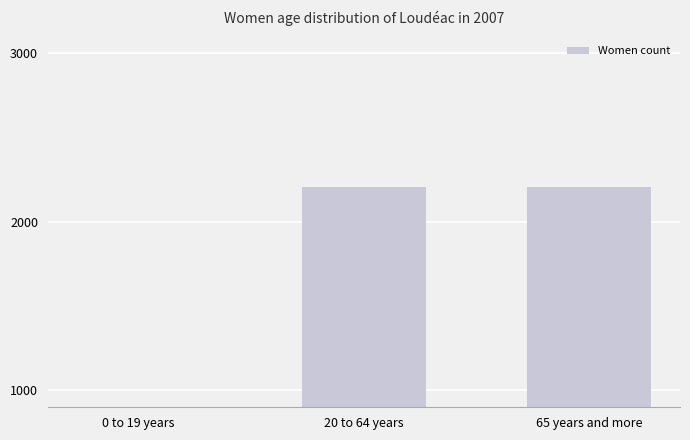

What is the label of the 2nd bar from the left?

20 to 64 years